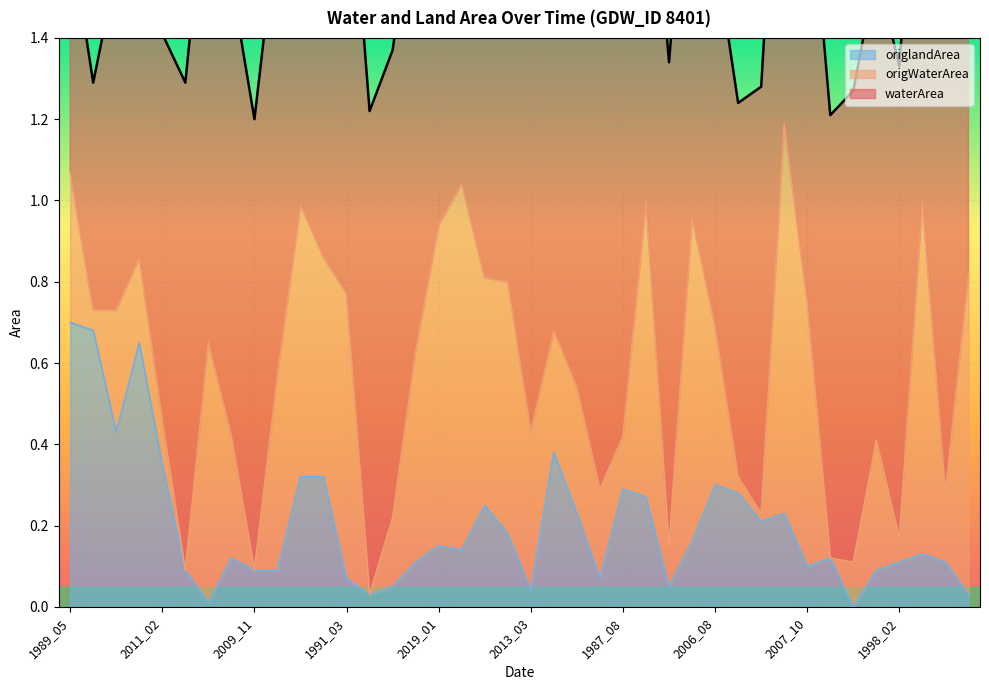

What is the label of the 24th point from the left?

2003_07